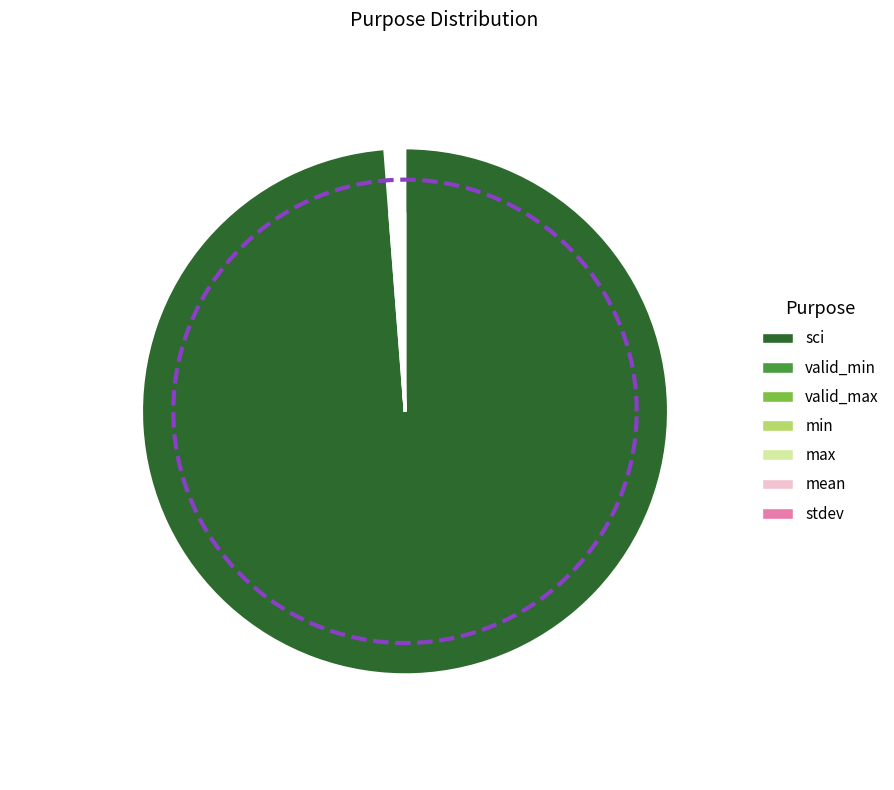

Which slice is the largest?

sci